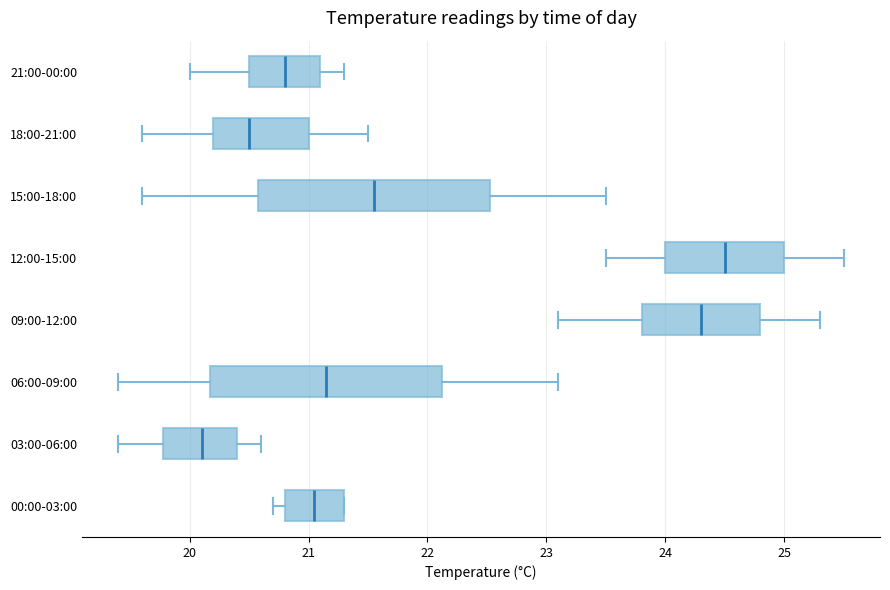

Reading bottom to top, read every box against the x-axis: the position of its median line, the range the box covers, and the ends of its whiskers. The values are not printed on the chart, so give them approximately, as read against the axis.

00:00-03:00: median 21.1, box 20.8 to 21.3, whiskers 20.7 to 21.3
03:00-06:00: median 20.1, box 19.8 to 20.4, whiskers 19.4 to 20.6
06:00-09:00: median 21.2, box 20.2 to 22.1, whiskers 19.4 to 23.1
09:00-12:00: median 24.3, box 23.8 to 24.8, whiskers 23.1 to 25.3
12:00-15:00: median 24.5, box 24.0 to 25.0, whiskers 23.5 to 25.5
15:00-18:00: median 21.6, box 20.6 to 22.5, whiskers 19.6 to 23.5
18:00-21:00: median 20.5, box 20.2 to 21.0, whiskers 19.6 to 21.5
21:00-00:00: median 20.8, box 20.5 to 21.1, whiskers 20.0 to 21.3